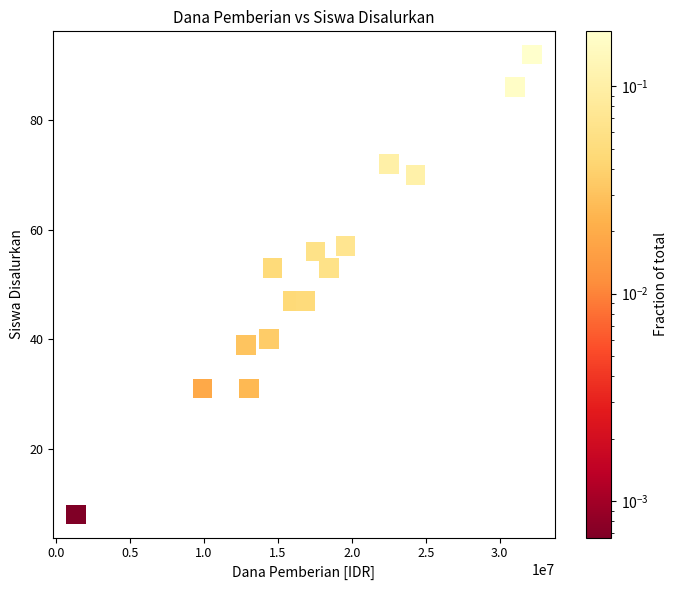

What is the range of X values (max minus min)?

30825000